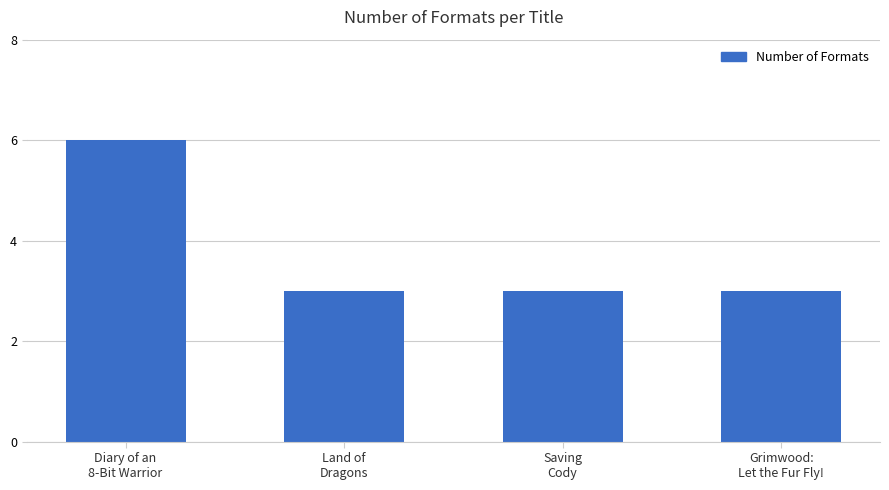

What is the average value?

4